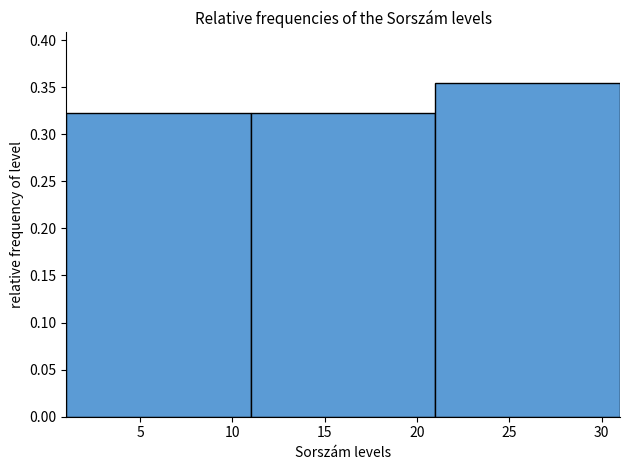

Which range on the x-axis has the tallest bar?

21 to 31